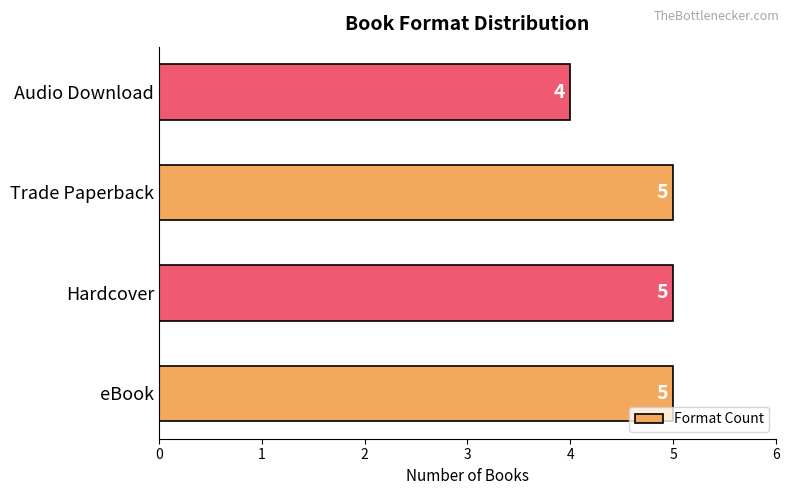

Reading bottom to top, transcribe all the data shown in this chart.

5	5	5	4